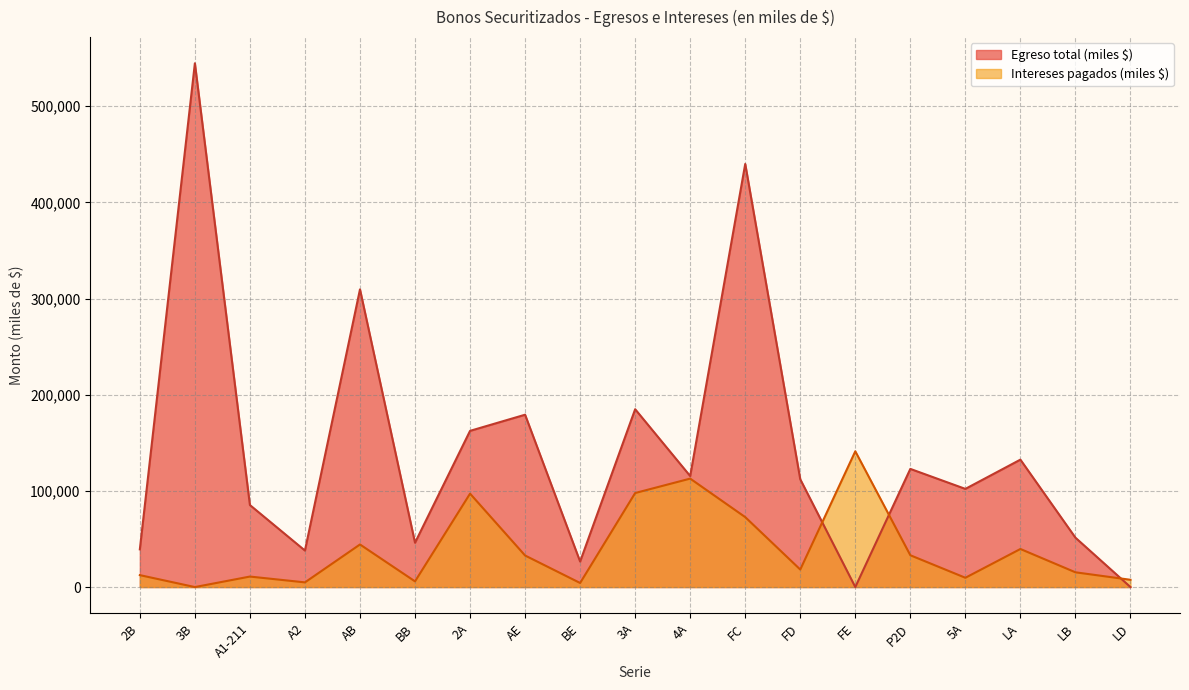

Which has a higher value, 2B or A2?

2B